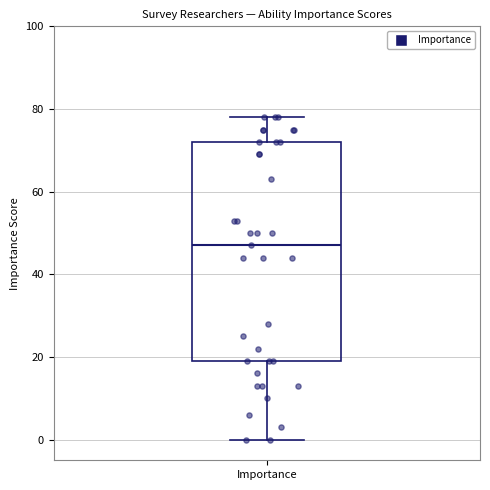

Where is the lower edge of the box for Importance on the y-axis? The values are not printed on the chart, so give them approximately, as read against the axis.

20